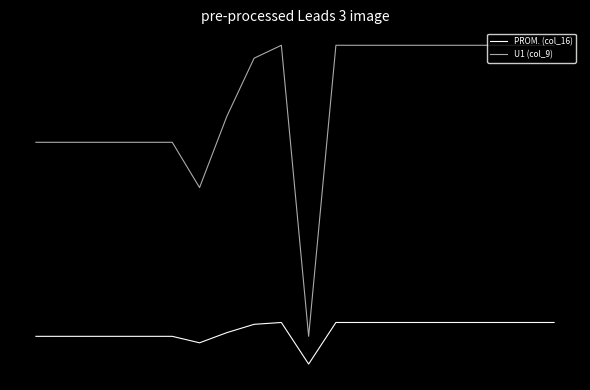

At which category does the chart reach its minimum across all series?

10